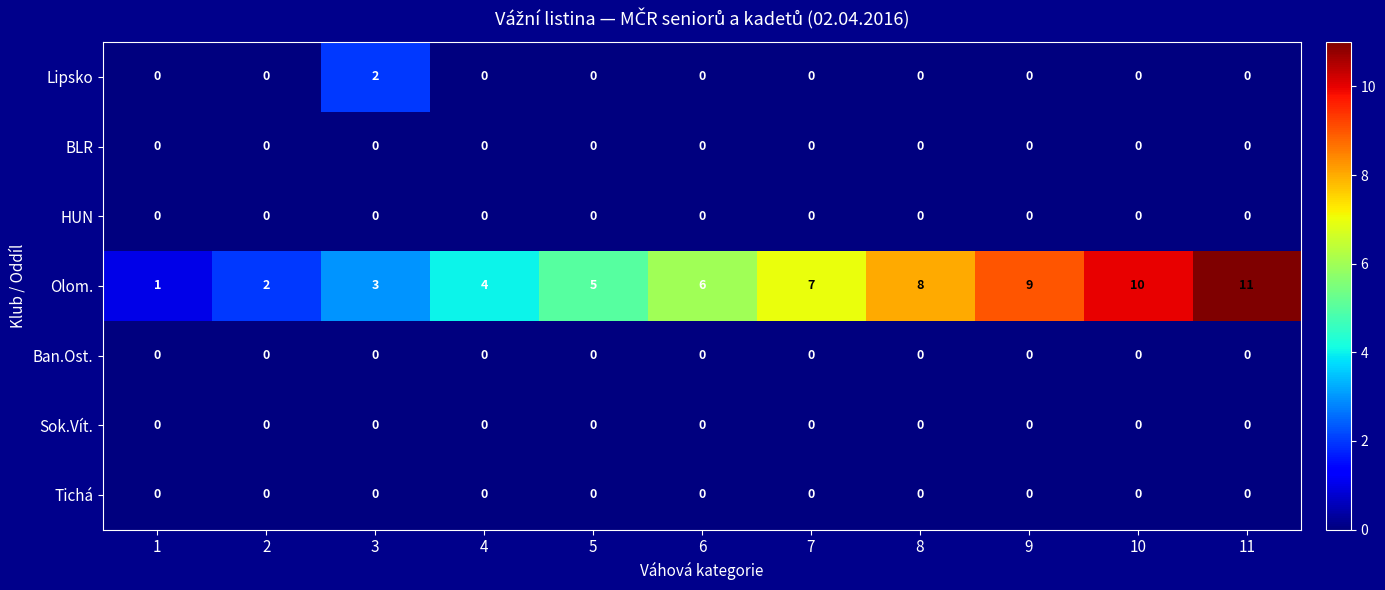

What is the maximum value shown in the chart?

11